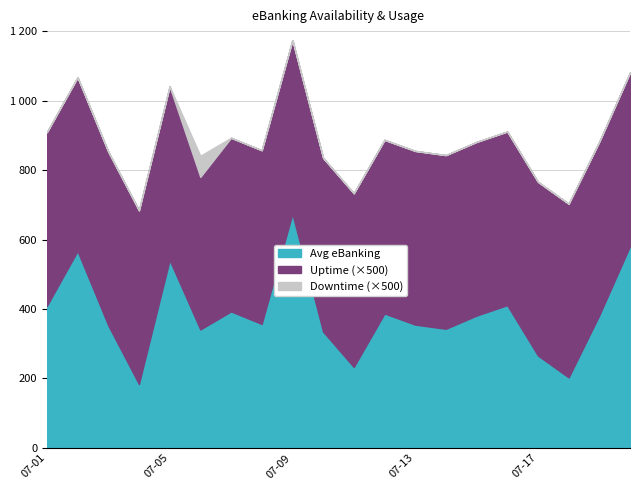

At which label is Downtime closest to 0?

2021-07-01